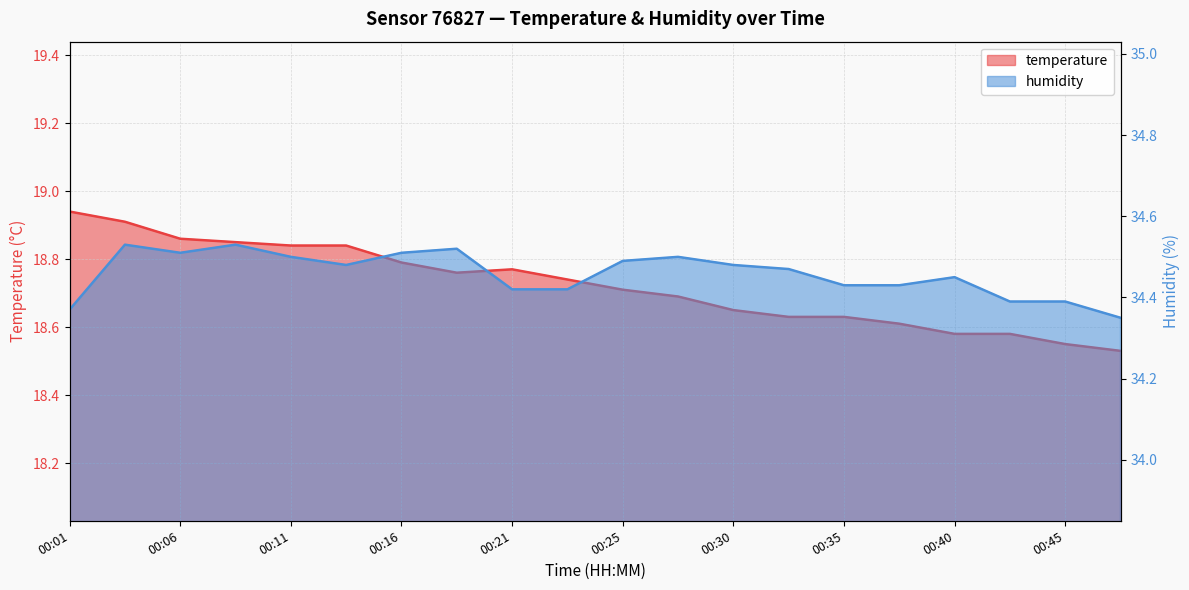

How many categories are shown in the chart?

20